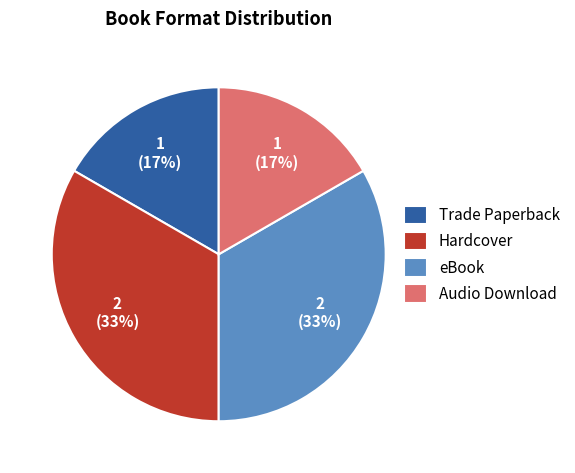

Is it true that Trade Paperback is 17% of the pie?

True